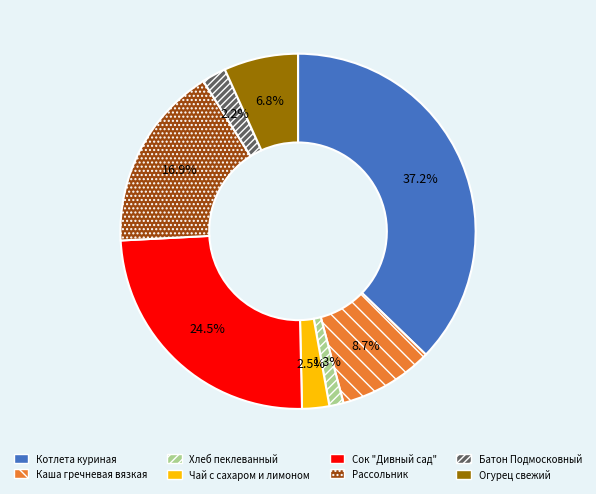

What percentage do Хлеб пеклеванный and Чай с сахаром и лимоном together represent?

3.8%